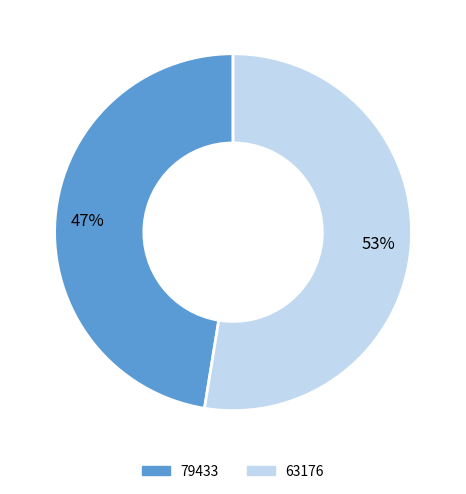

Is the sum of 63176 and 79433 greater than half?

Yes